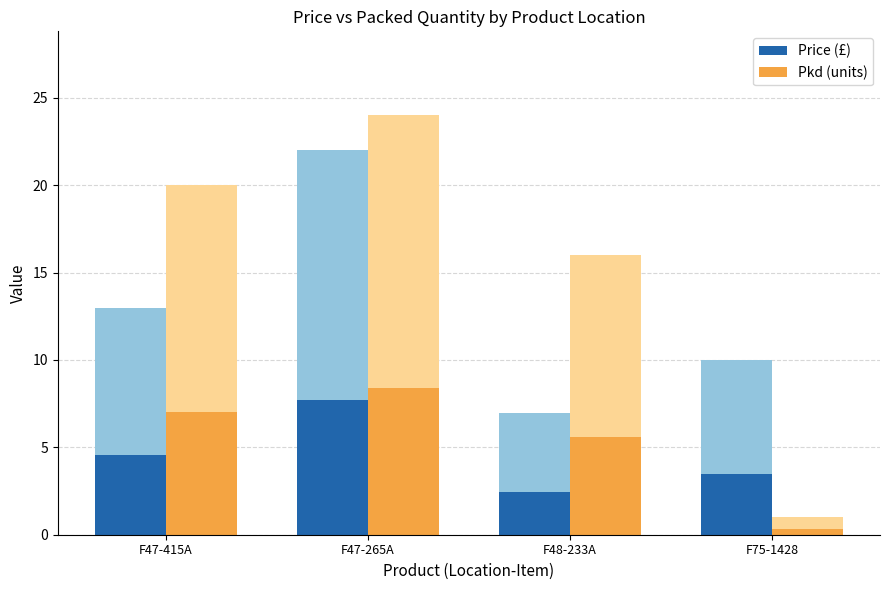

What is the value of the Pkd (units) bar at the 4th from the left?

0.3